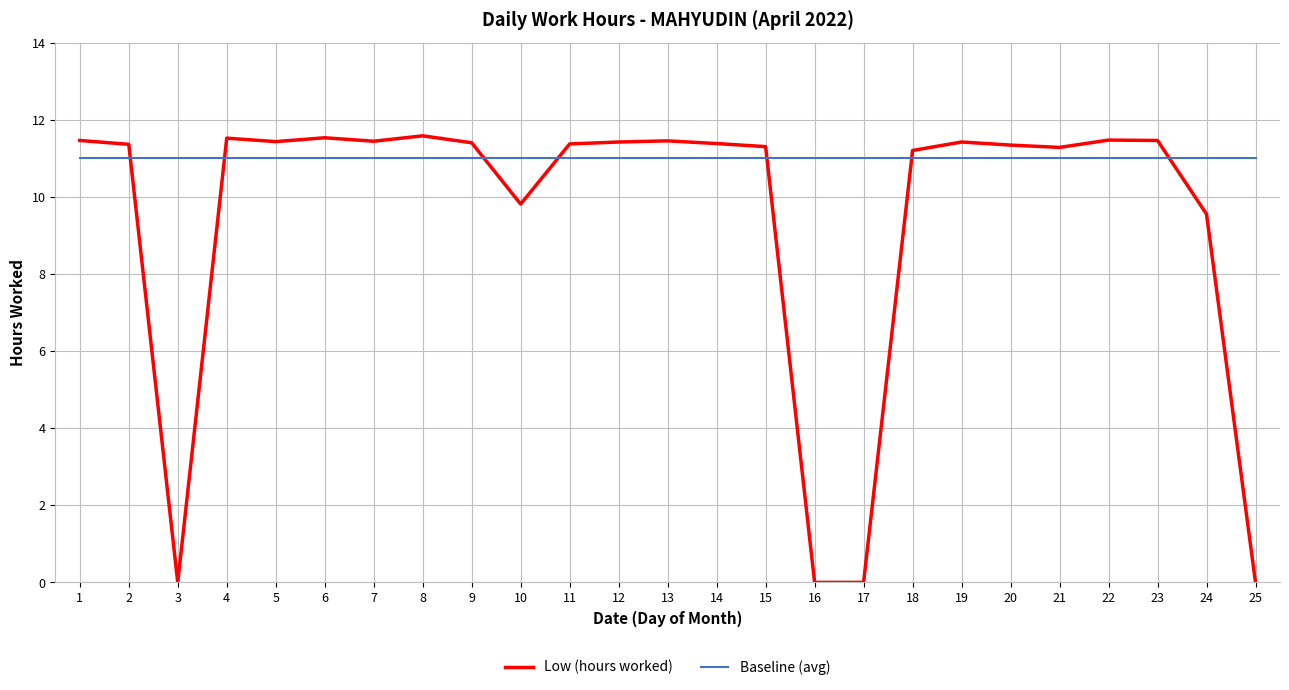

Which series ends up on top after the final intersection of Low (hours worked) and Baseline (avg)?

Baseline (avg)